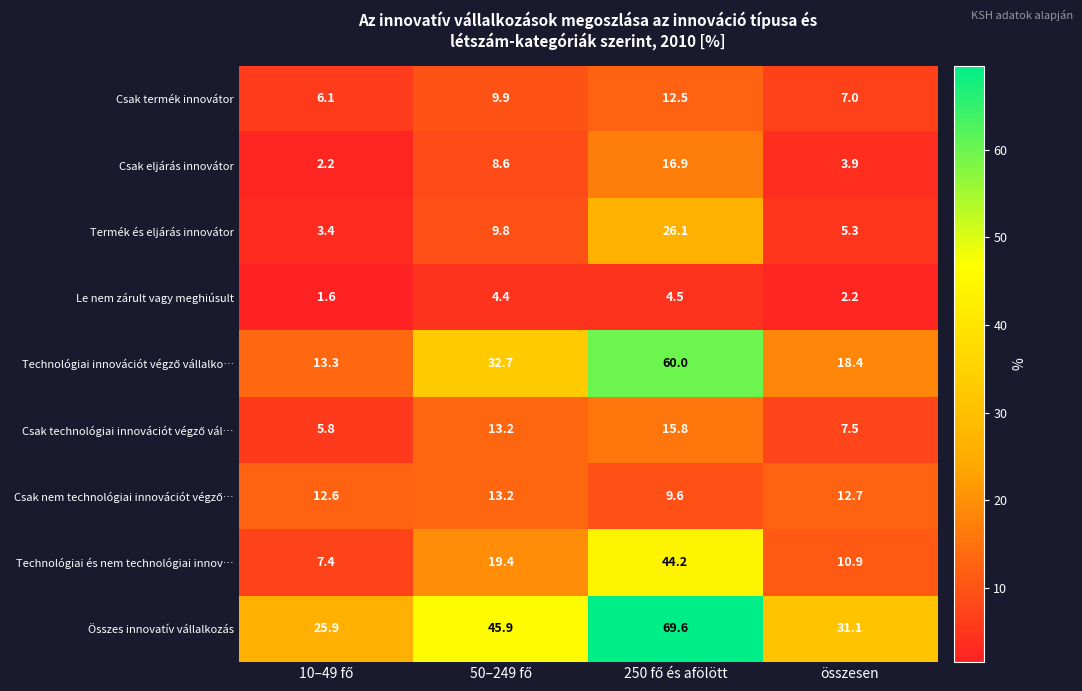

What is the average value of the Le nem zárult vagy meghiúsult series?

3.2